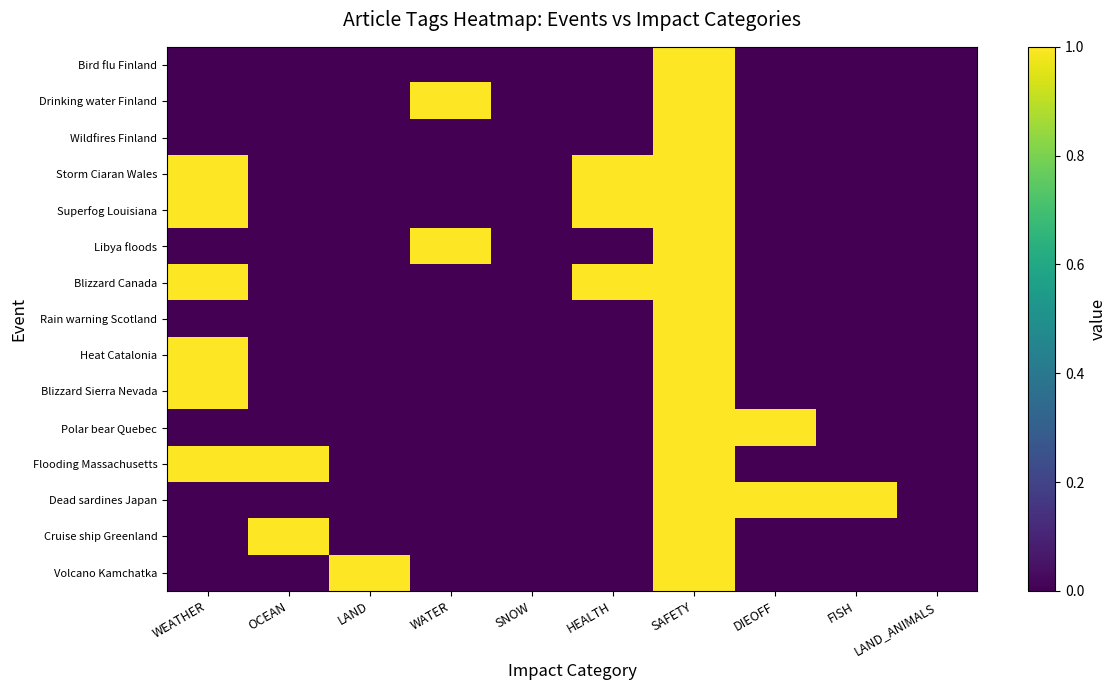

How many series are shown in this chart?

15